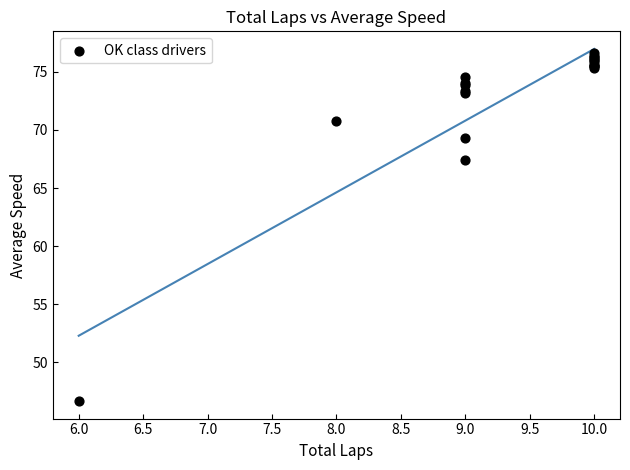

What Y value in the scatter plot is closest to 61?

67.4